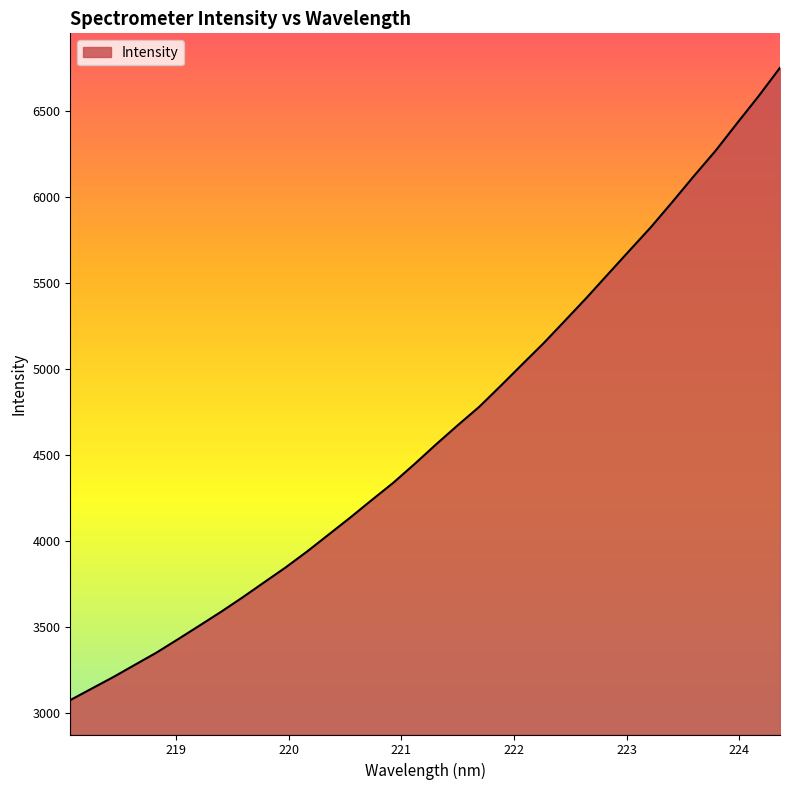

Does the chart have visible grid lines?

No